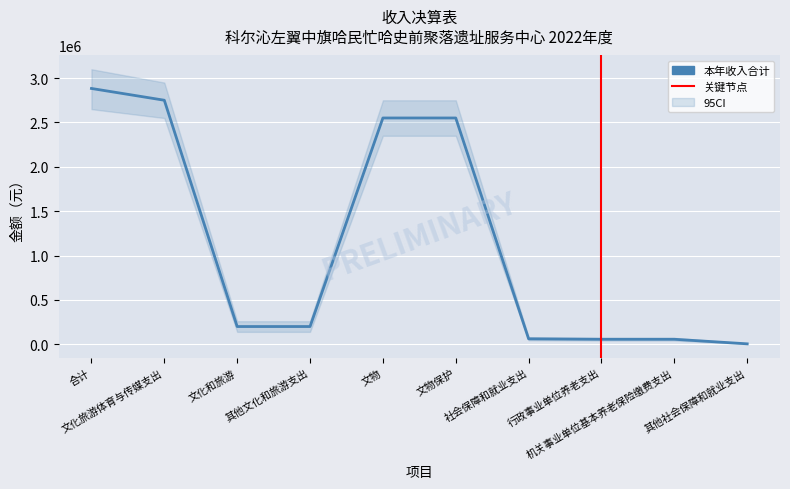

Rank the categories by value from highest to lowest.

合计, 文化旅游体育与传媒支出, 文物, 文物保护, 文化和旅游, 其他文化和旅游支出, 社会保障和就业支出, 行政事业单位养老支出, 机关事业单位基本养老保险缴费支出, 其他社会保障和就业支出